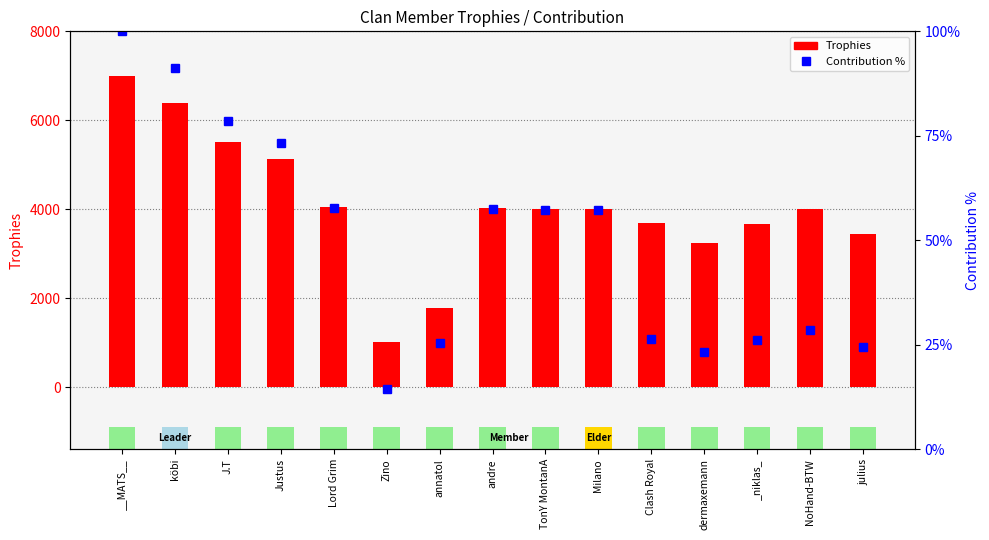

Rank the categories by Trophies value from highest to lowest.

__MATS__, köbi, J.T, Justus, Lord Grim, andre, TonY MontanA, Milano, NoHand-BTW, Clash Royal, _niklas_, julius, dermaxemann, annatol, Zino